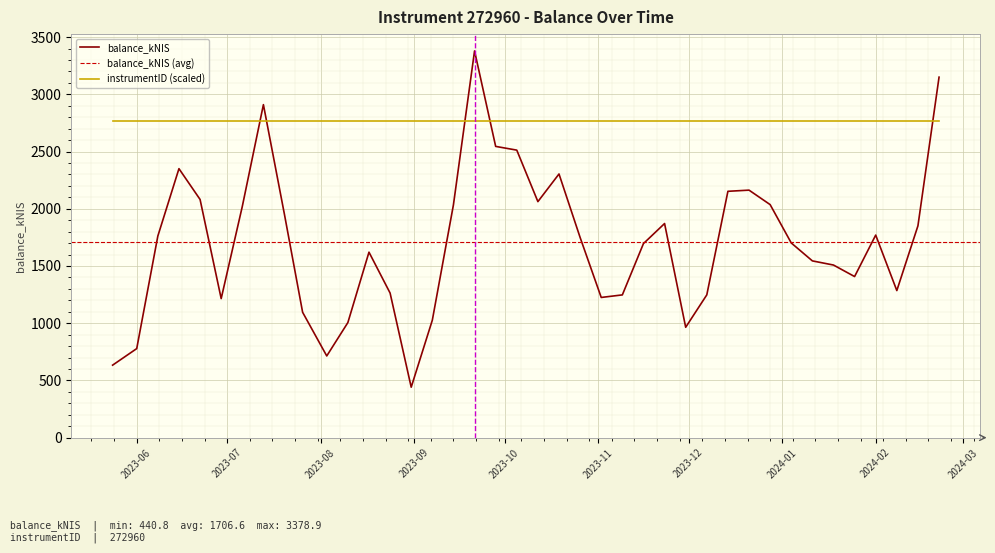

What is the smallest value displayed?

440.8